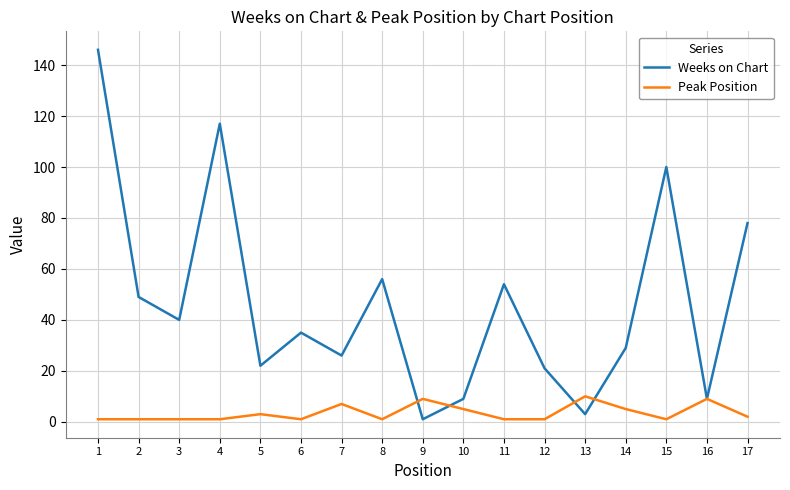

Which series has the widest spread of values?

Weeks on Chart